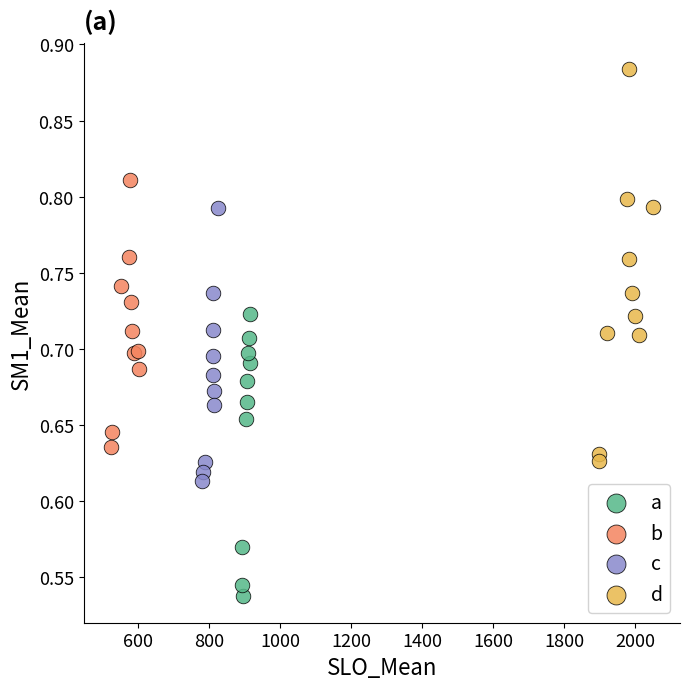

Which series contains the lowest Y value?

a